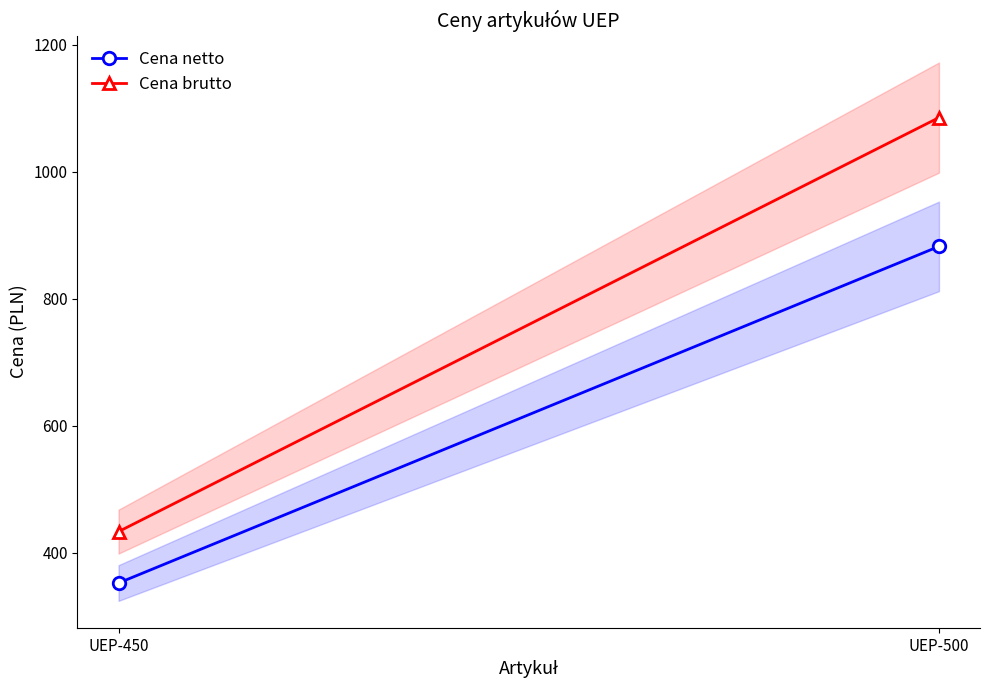

What is the difference between the Cena netto values at UEP-450 and UEP-500?

530.5